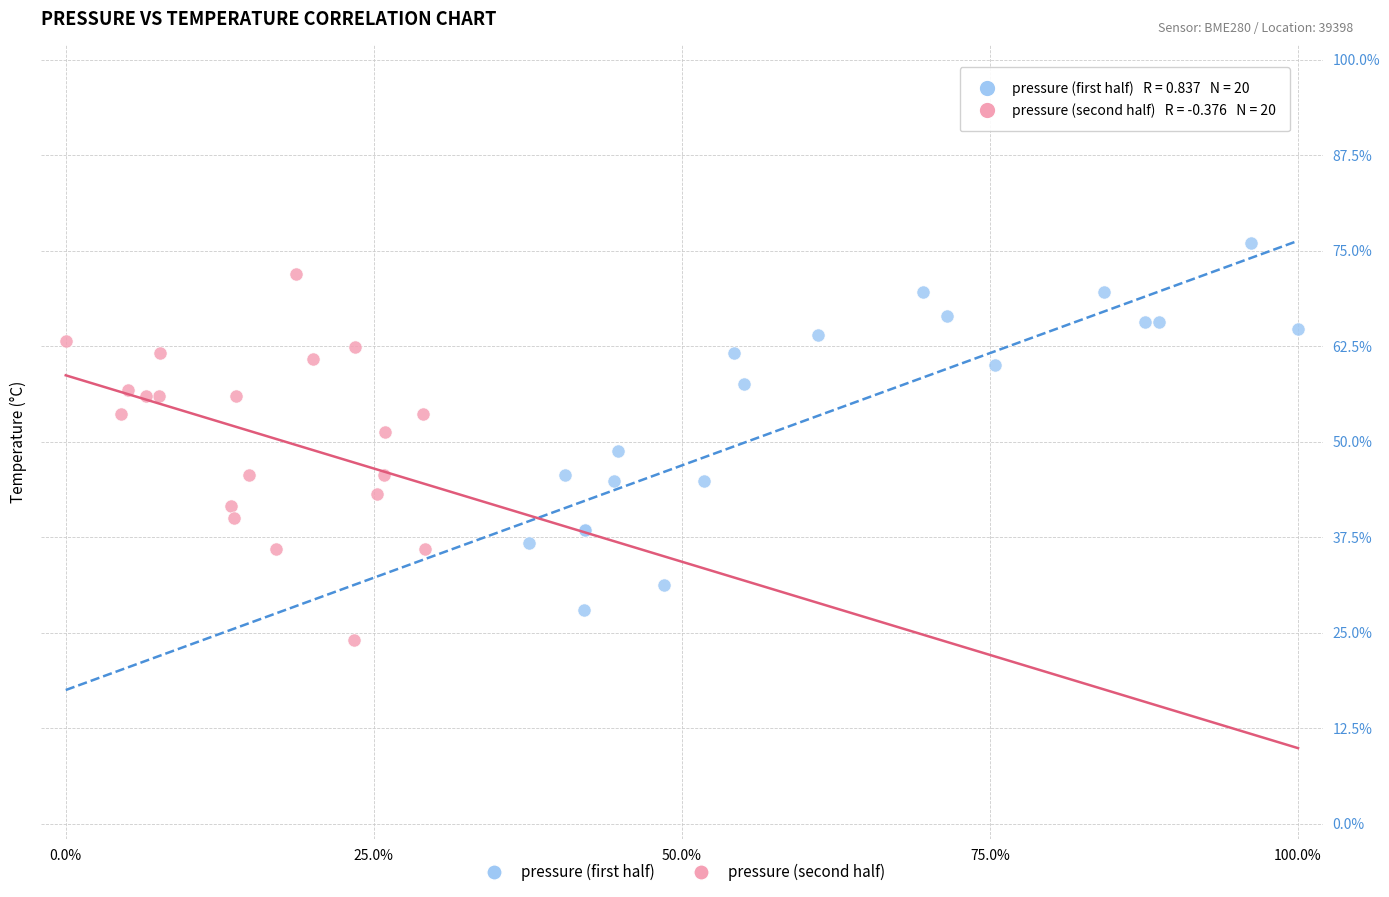

Which series reaches the minimum Y coordinate?

pressure (second half)